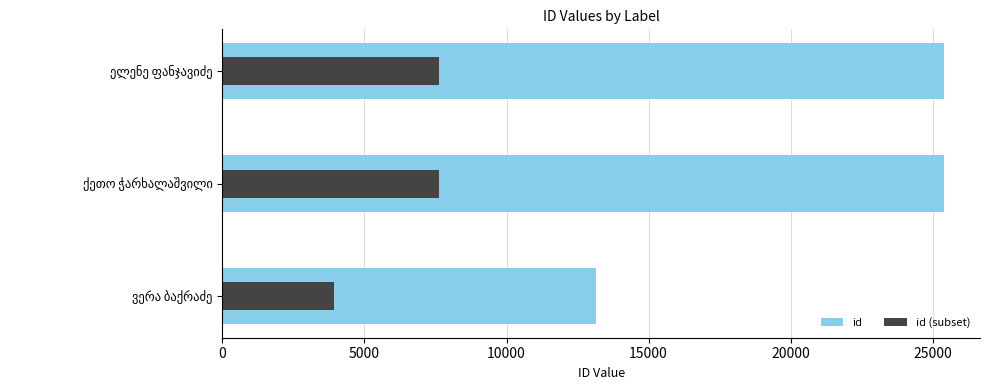

How many groups of bars are there?

3